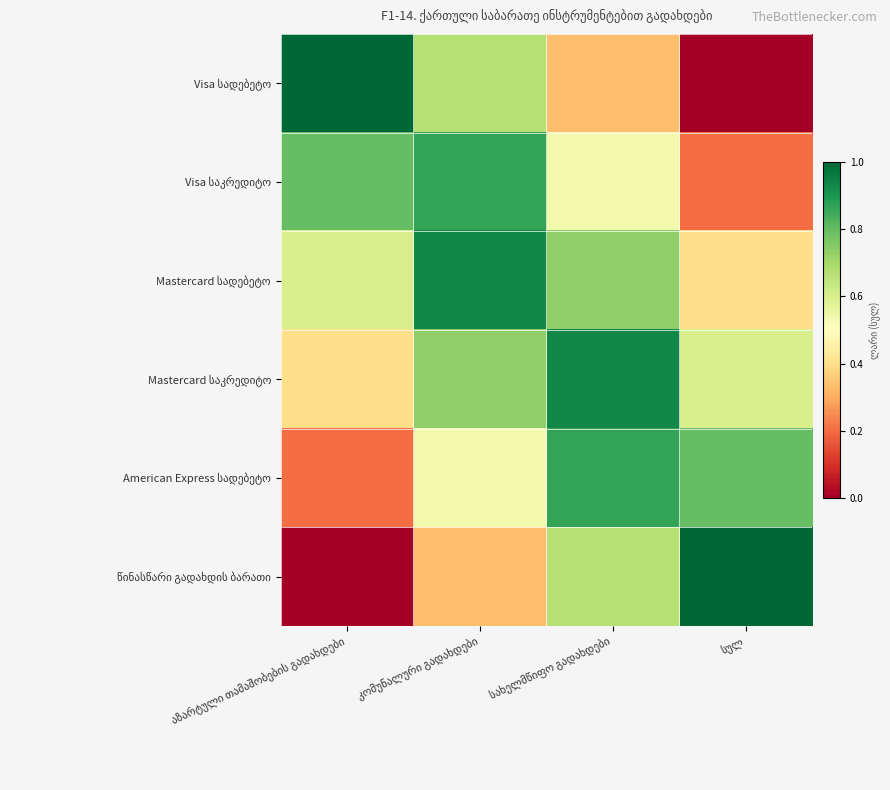

At how many categories does at least one series exceed 0?

4